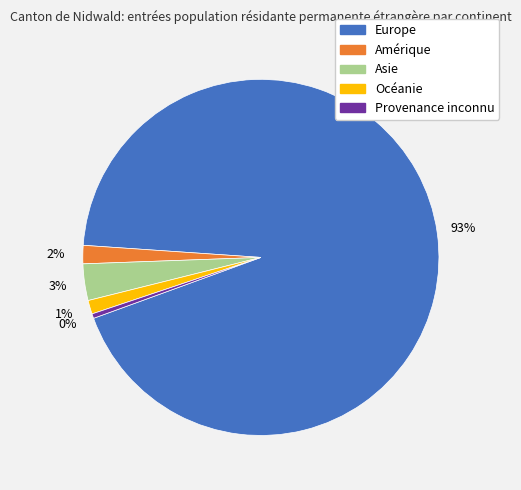

To the nearest percent, what is the average slice percentage?

20%